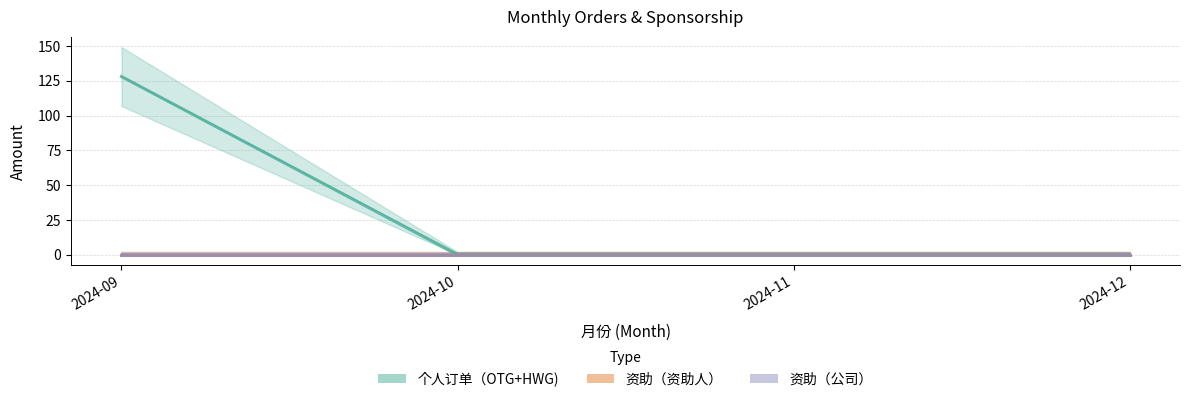

True or false: 资助（公司） has a value of 0 at 2024-12.

True